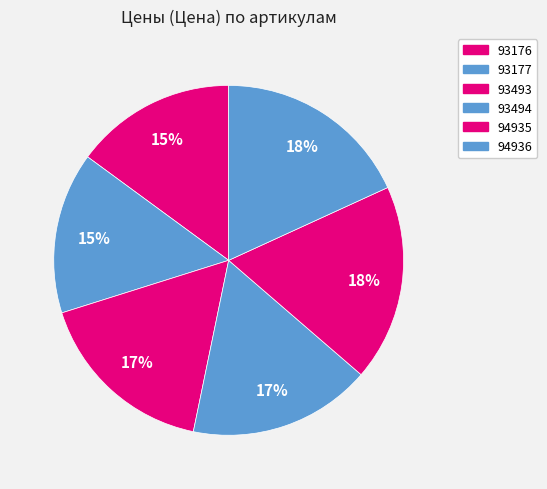

Between 93494 and 94935, which is larger?

94935